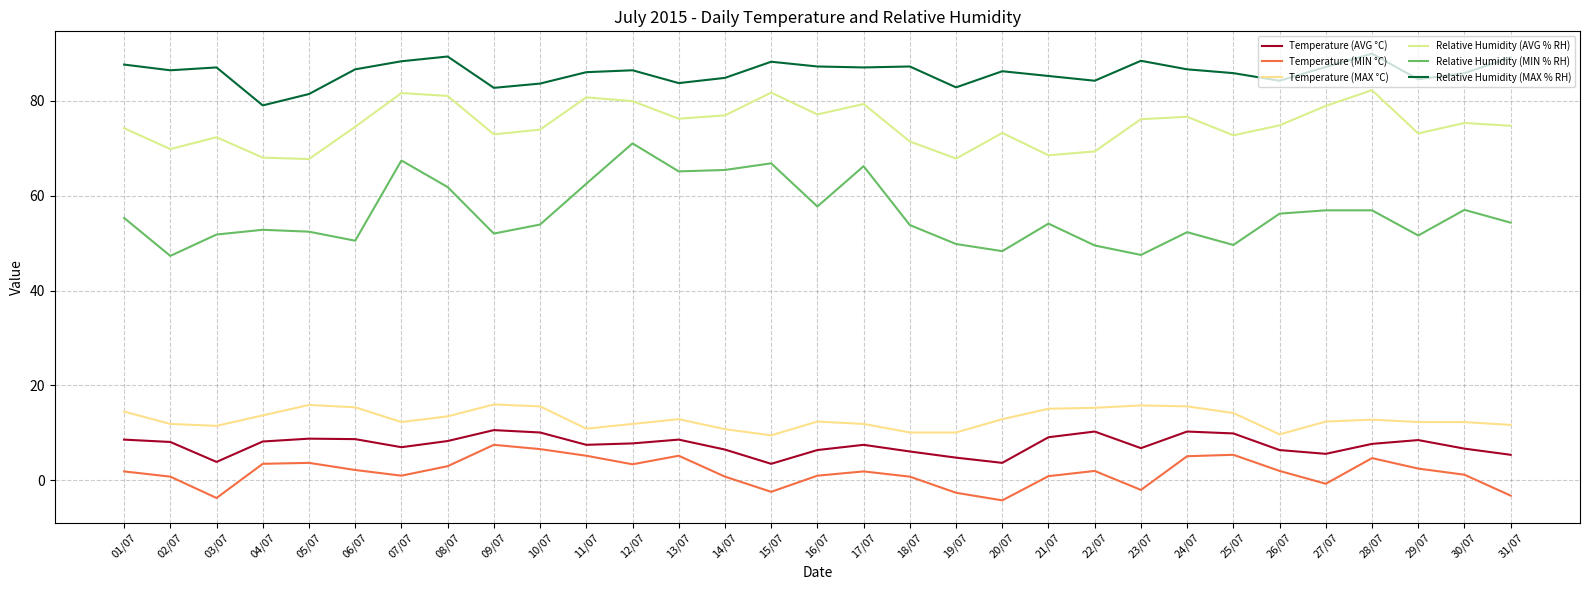

Reading right to left, what are all the values shown in this chart?

Temperature (AVG °C): 31/07=5.4	30/07=6.7	29/07=8.5	28/07=7.7	27/07=5.6	26/07=6.4	25/07=9.9	24/07=10.3	23/07=6.8	22/07=10.3	21/07=9.1	20/07=3.7	19/07=4.8	18/07=6.1	17/07=7.5	16/07=6.4	15/07=3.5	14/07=6.5	13/07=8.6	12/07=7.8	11/07=7.5	10/07=10.1	09/07=10.6	08/07=8.3	07/07=7.0	06/07=8.7	05/07=8.8	04/07=8.2	03/07=3.9	02/07=8.1	01/07=8.6
Temperature (MIN °C): 31/07=-3.2	30/07=1.2	29/07=2.5	28/07=4.7	27/07=-0.7	26/07=2.0	25/07=5.4	24/07=5.1	23/07=-2.0	22/07=2.0	21/07=0.9	20/07=-4.2	19/07=-2.6	18/07=0.8	17/07=1.9	16/07=1.0	15/07=-2.4	14/07=0.8	13/07=5.2	12/07=3.4	11/07=5.2	10/07=6.6	09/07=7.5	08/07=3.0	07/07=1.0	06/07=2.2	05/07=3.7	04/07=3.5	03/07=-3.7	02/07=0.8	01/07=1.9
Temperature (MAX °C): 31/07=11.7	30/07=12.3	29/07=12.3	28/07=12.8	27/07=12.4	26/07=9.7	25/07=14.2	24/07=15.6	23/07=15.8	22/07=15.3	21/07=15.1	20/07=12.9	19/07=10.1	18/07=10.1	17/07=11.9	16/07=12.4	15/07=9.5	14/07=10.8	13/07=12.9	12/07=11.9	11/07=10.9	10/07=15.6	09/07=16.0	08/07=13.5	07/07=12.3	06/07=15.4	05/07=15.9	04/07=13.7	03/07=11.5	02/07=11.9	01/07=14.5
Relative Humidity (AVG % RH): 31/07=74.7	30/07=75.3	29/07=73.1	28/07=82.2	27/07=78.9	26/07=74.8	25/07=72.7	24/07=76.6	23/07=76.1	22/07=69.3	21/07=68.5	20/07=73.2	19/07=67.8	18/07=71.4	17/07=79.3	16/07=77.1	15/07=81.7	14/07=76.9	13/07=76.2	12/07=79.9	11/07=80.7	10/07=73.9	09/07=72.9	08/07=81.0	07/07=81.6	06/07=74.5	05/07=67.7	04/07=68.0	03/07=72.3	02/07=69.8	01/07=74.2
Relative Humidity (MIN % RH): 31/07=54.3	30/07=57.0	29/07=51.6	28/07=56.9	27/07=56.9	26/07=56.2	25/07=49.6	24/07=52.3	23/07=47.5	22/07=49.5	21/07=54.1	20/07=48.3	19/07=49.8	18/07=53.8	17/07=66.2	16/07=57.7	15/07=66.8	14/07=65.4	13/07=65.1	12/07=71.0	11/07=62.5	10/07=53.9	09/07=52.0	08/07=61.8	07/07=67.4	06/07=50.5	05/07=52.4	04/07=52.8	03/07=51.8	02/07=47.3	01/07=55.3
Relative Humidity (MAX % RH): 31/07=89.1	30/07=85.8	29/07=84.5	28/07=89.9	27/07=87.1	26/07=84.2	25/07=85.8	24/07=86.6	23/07=88.4	22/07=84.2	21/07=85.2	20/07=86.2	19/07=82.8	18/07=87.2	17/07=87.0	16/07=87.2	15/07=88.2	14/07=84.8	13/07=83.7	12/07=86.4	11/07=86.0	10/07=83.6	09/07=82.7	08/07=89.3	07/07=88.3	06/07=86.6	05/07=81.4	04/07=79.0	03/07=87.0	02/07=86.4	01/07=87.6